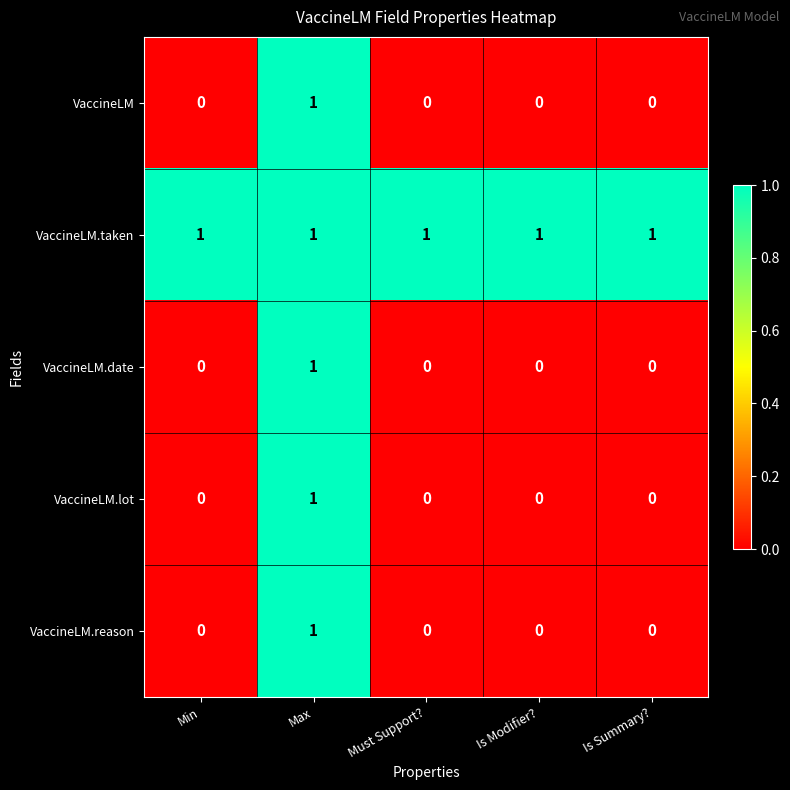

What is the maximum value shown in the chart?

1